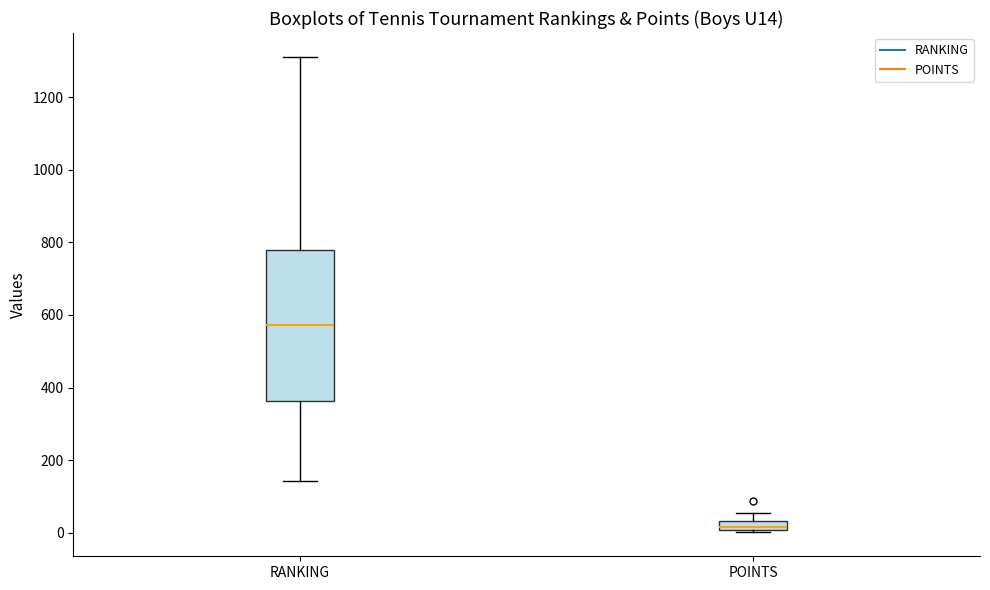

Which box's median line is the highest?

RANKING